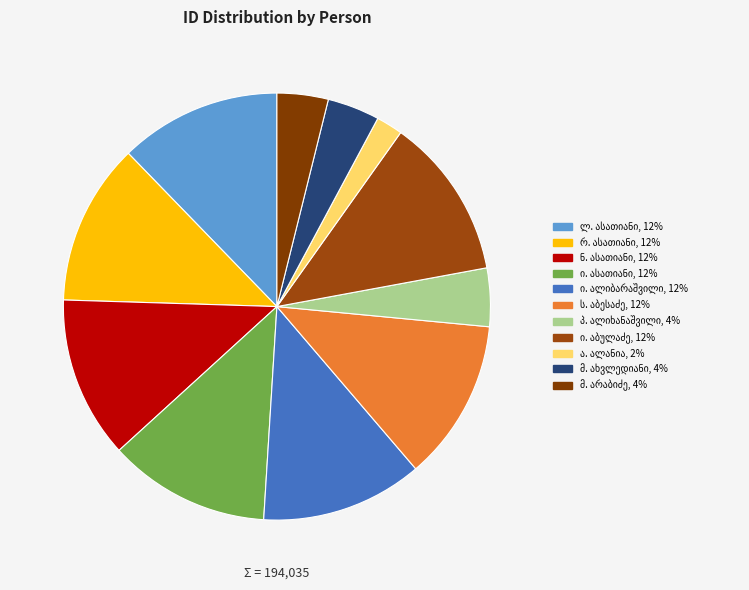

Which slice is the smallest?

ამბროსი ფილიმონის ძე ალანია